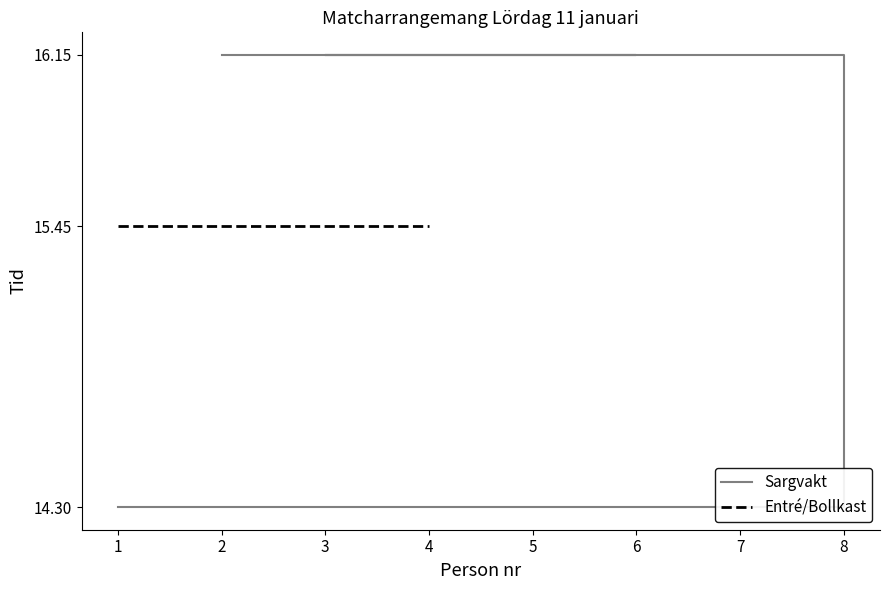

What is the ratio of the value at 2 to the value at 8?

1.0